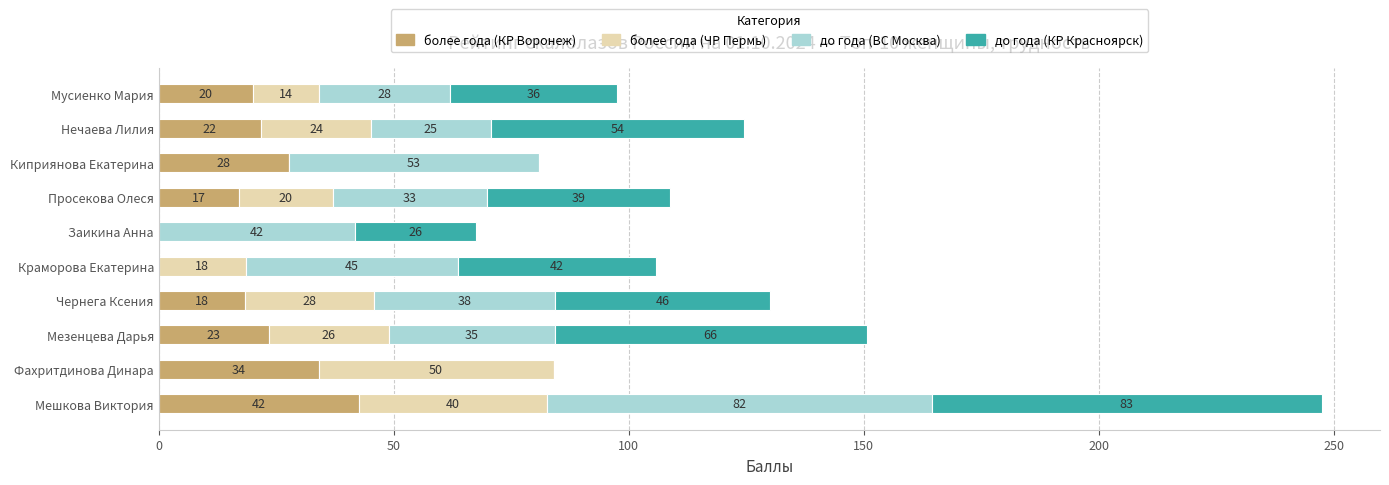

At which label does более года (КР Воронеж) reach its peak?

Мешкова Виктория